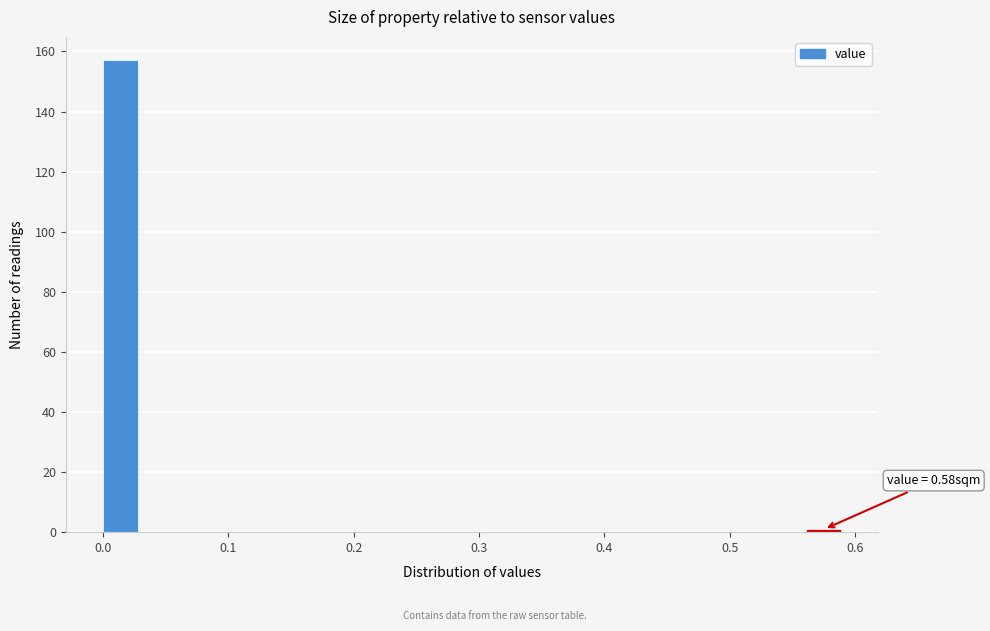

Around what value on the x-axis is the tallest bar? Give the approximate position of its centre, as read against the axis.

0.01